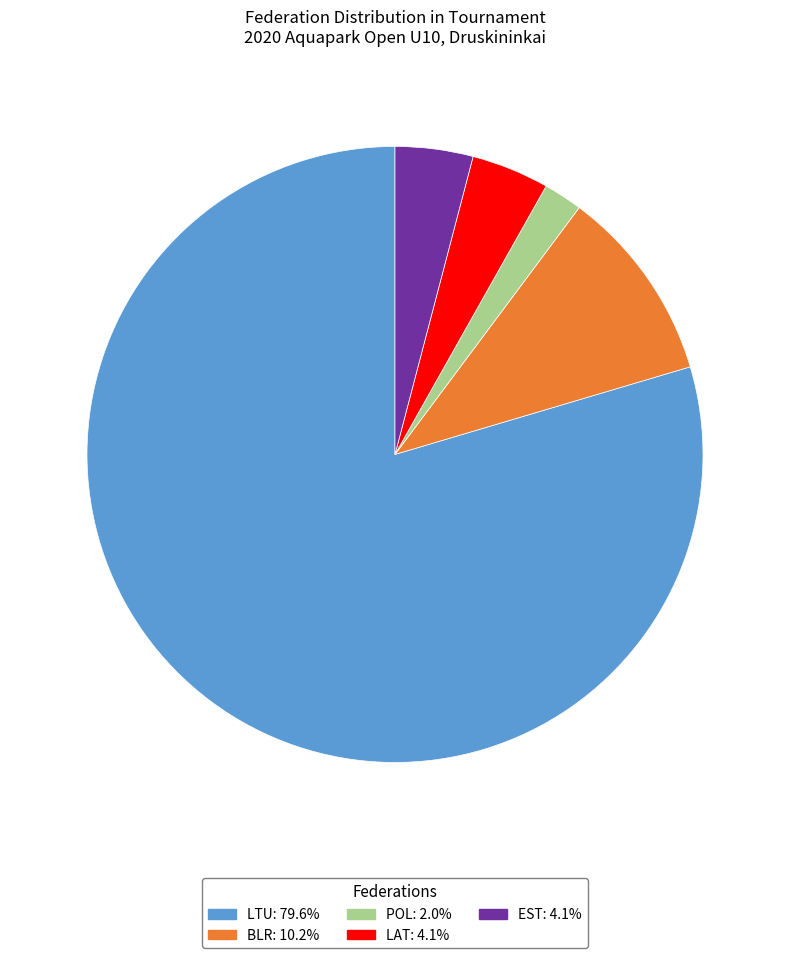

Does any single category account for the majority?

Yes